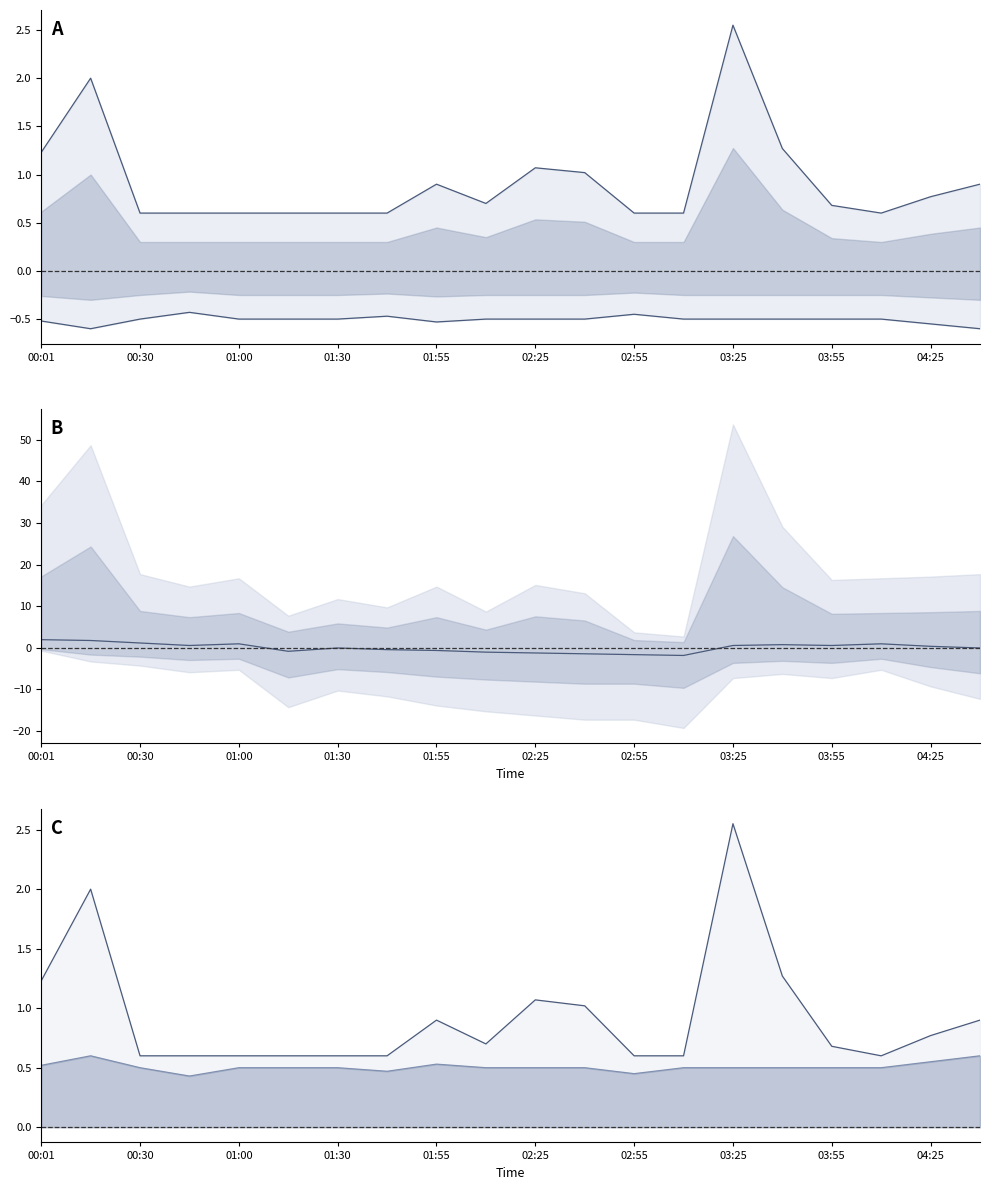

What is the minimum value for SDS_P1?

0.6